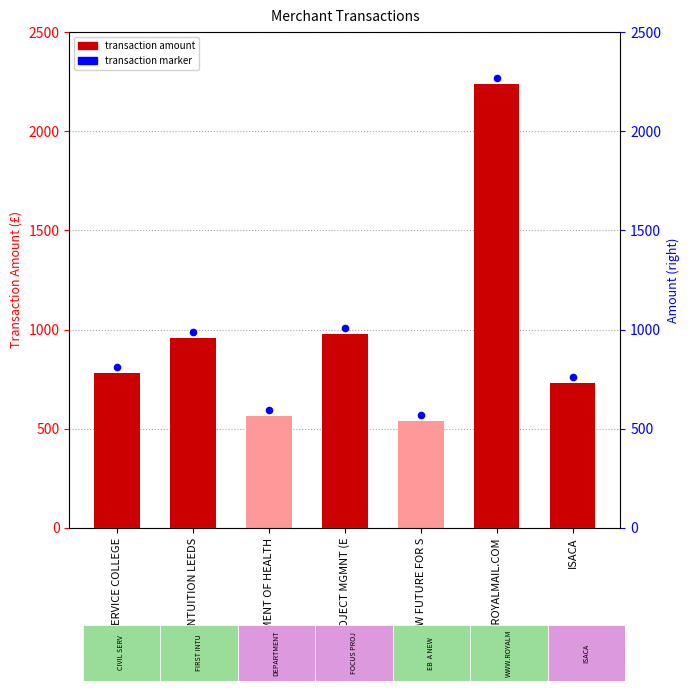

Which series reaches the minimum Y coordinate?

FIN.TRANSACTION AMOUNT